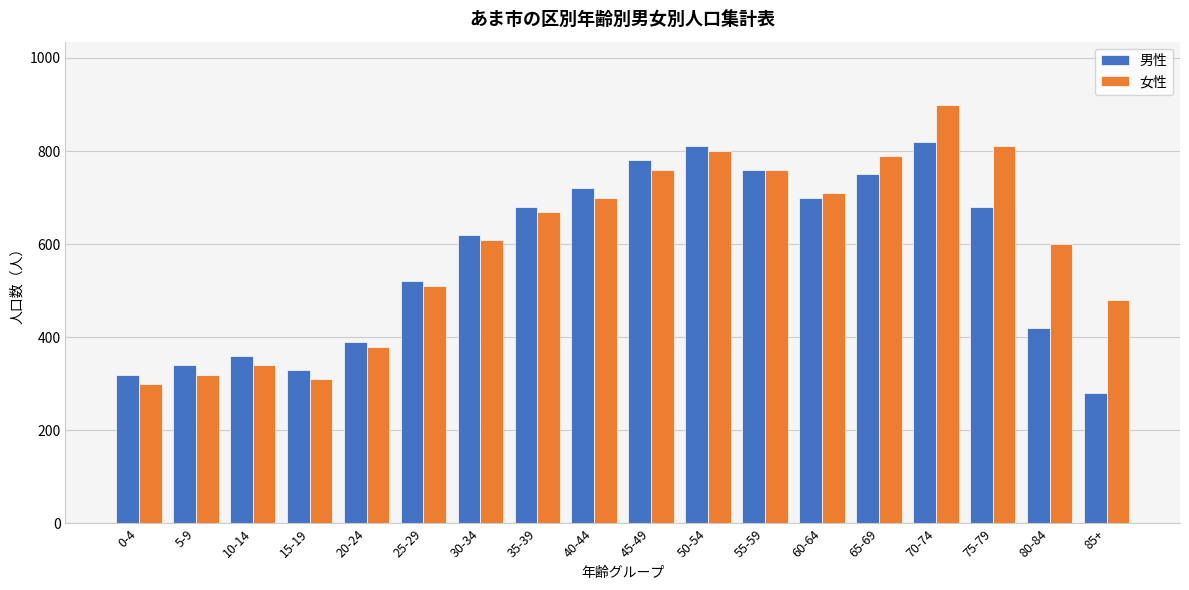

List the series in order of their peak value, lowest first.

男性, 女性